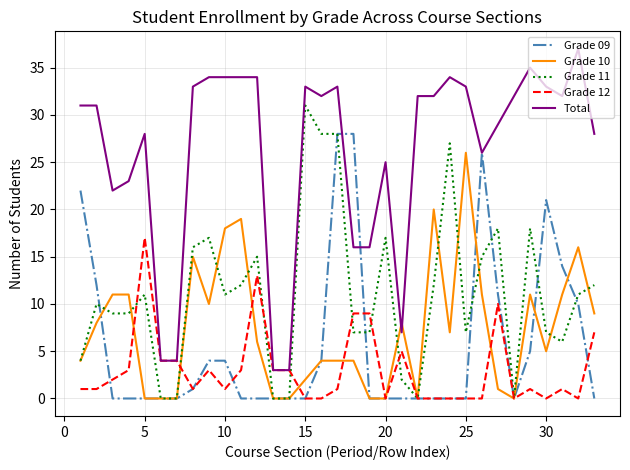

True or false: Total and Grade 10 cross at least once.

True